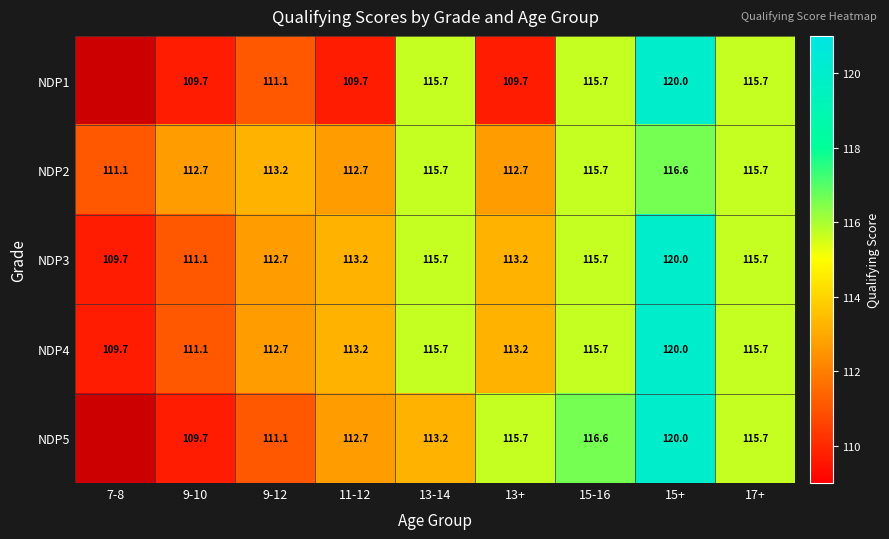

What is the total value across all series at 15-16?

579.4